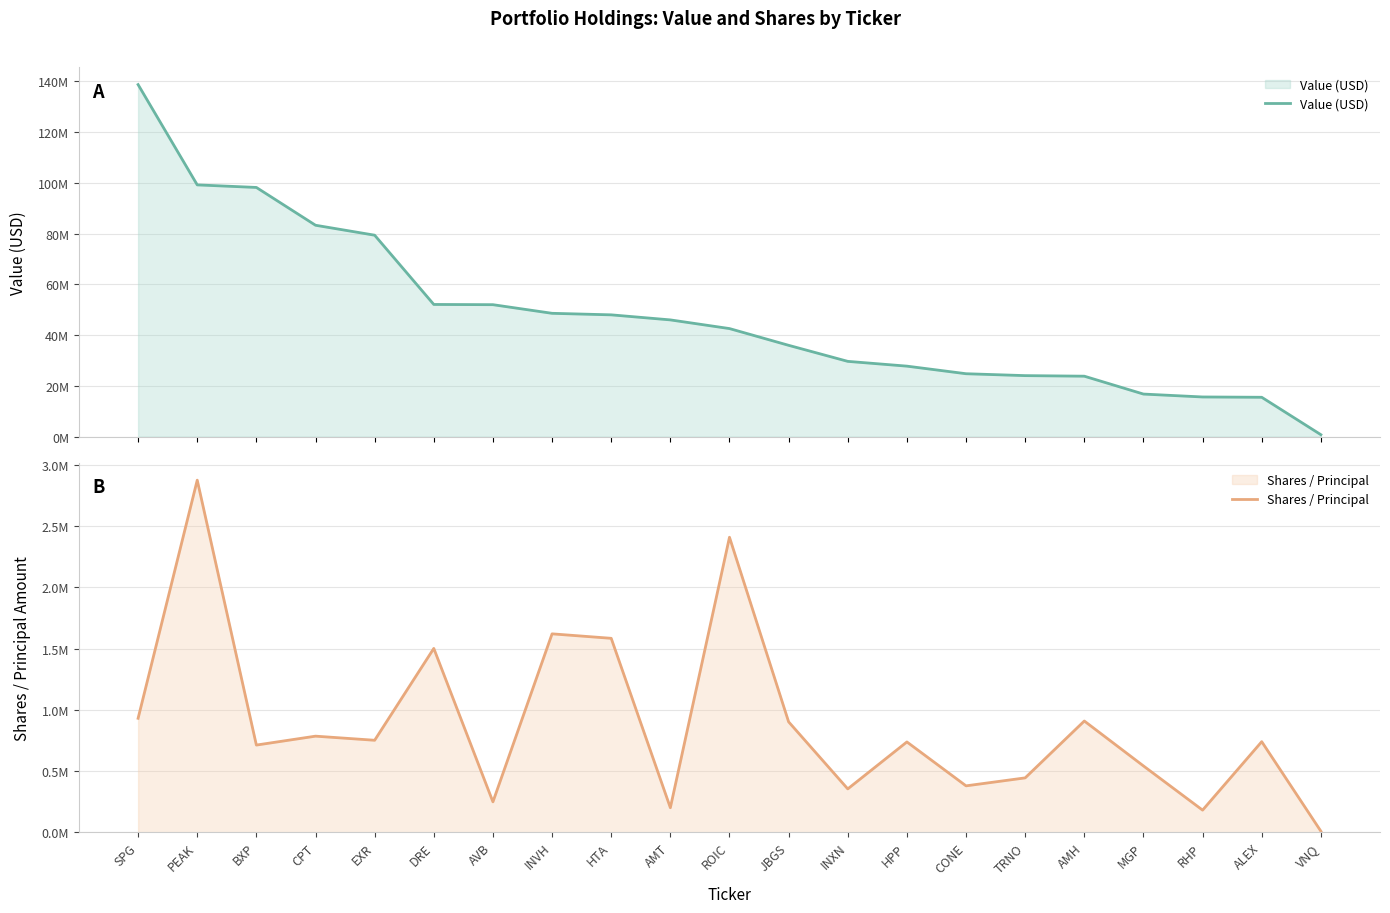

What is the minimum value shown in the chart?

8326